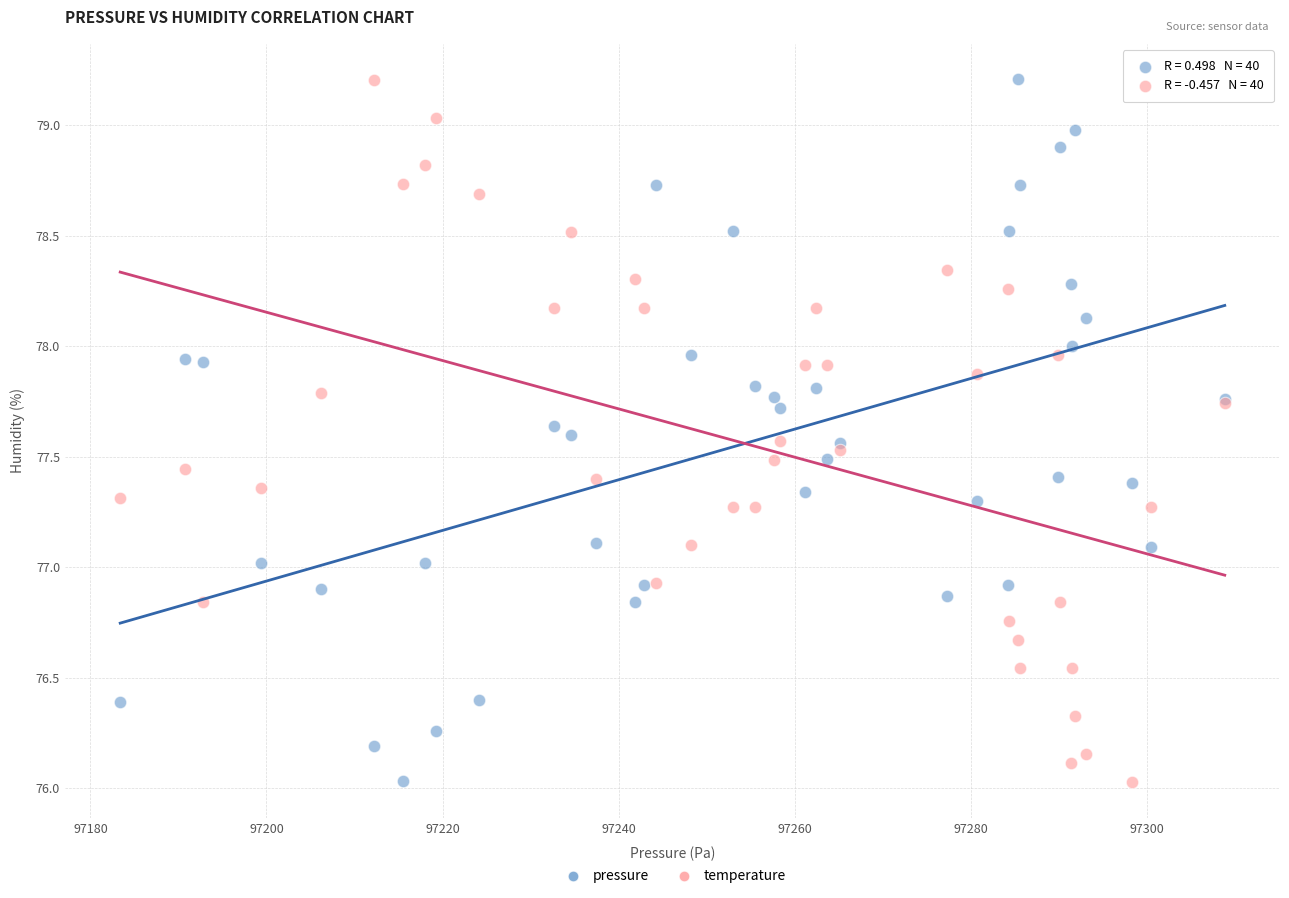

What is the X range (max minus min) for the scatter plot?

125.5